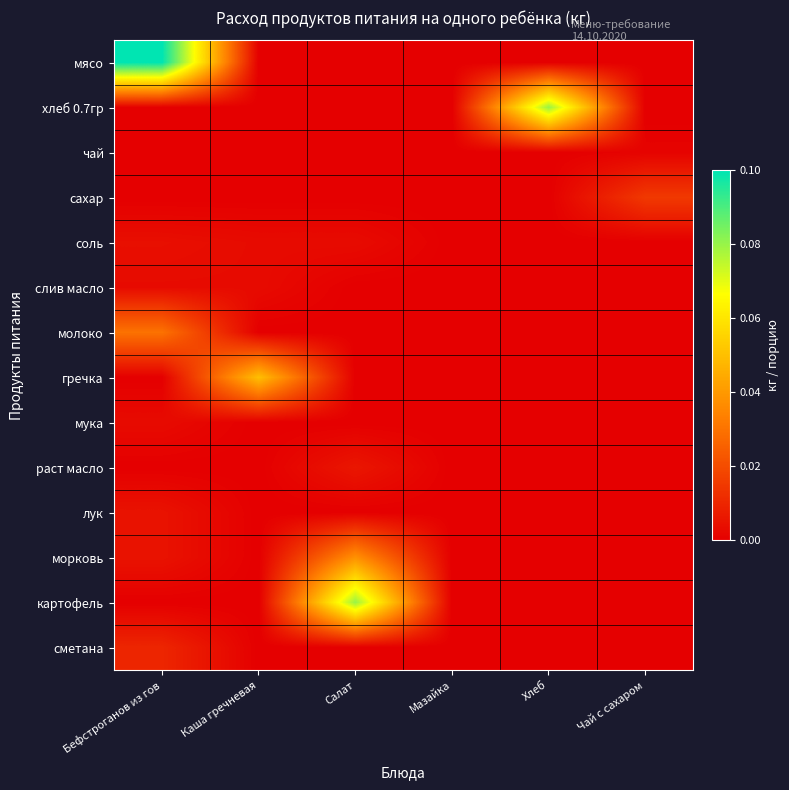

Which series has the widest spread of values?

мясо